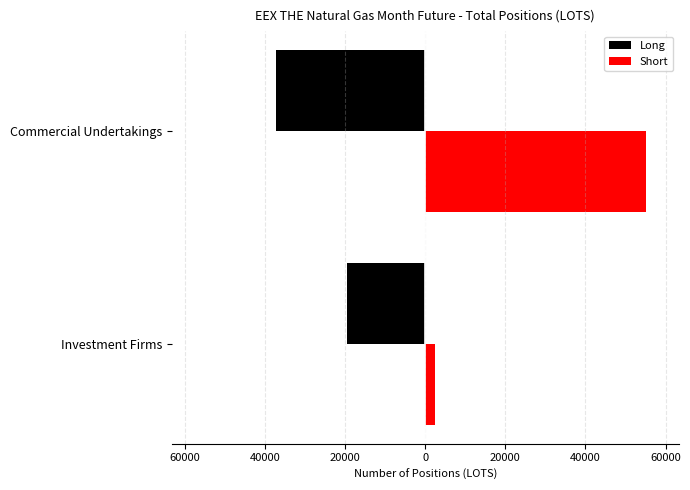

What are all the series names shown in the legend?

Long, Short